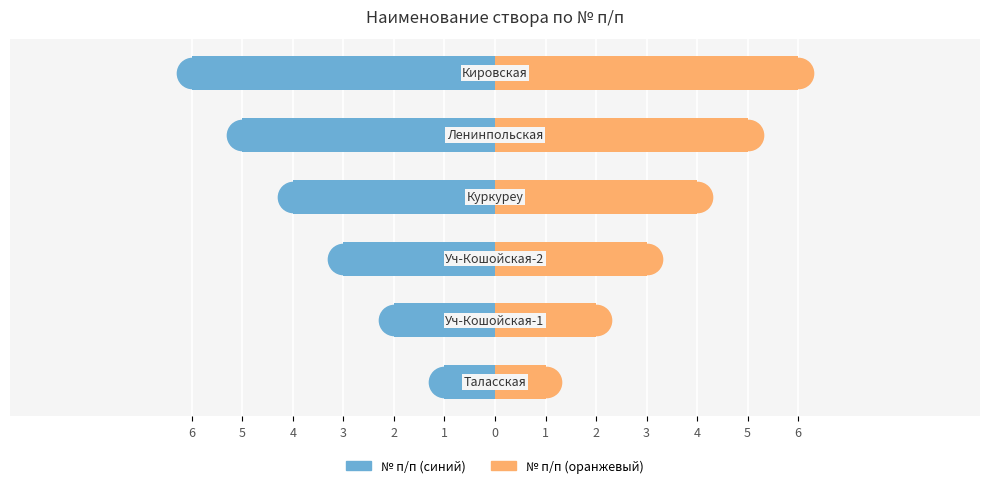

List the series in order of their overall mean, highest first.

№ п/п (оранжевый), № п/п (синий)